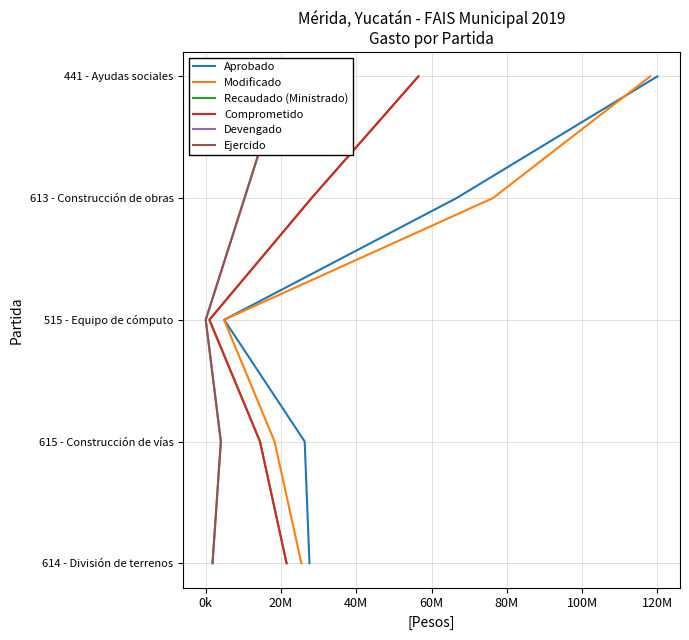

Is it true that Recaudado (Ministrado) equals 1 at 0k?

True